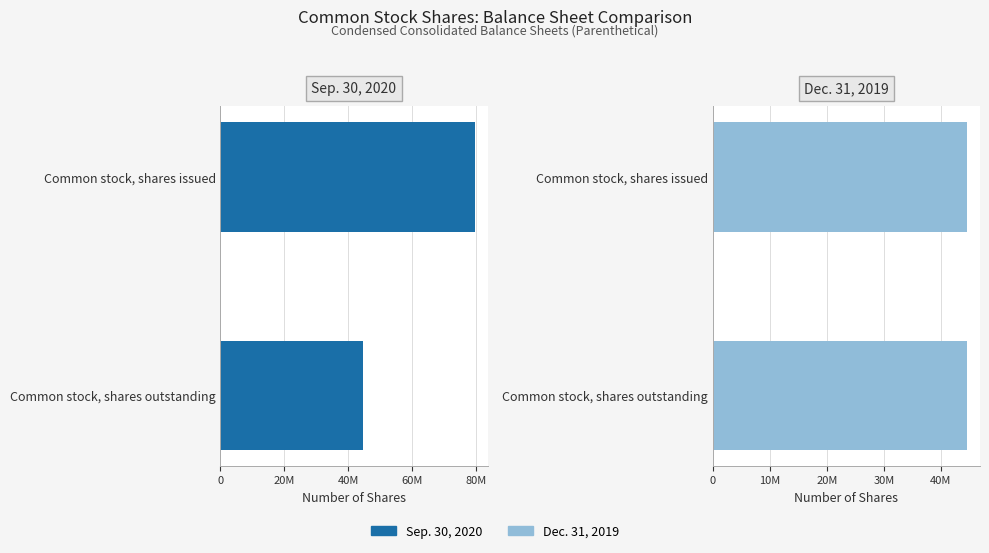

Is it true that Sep. 30, 2020 equals 79593621.0 at Common stock, shares issued?

True